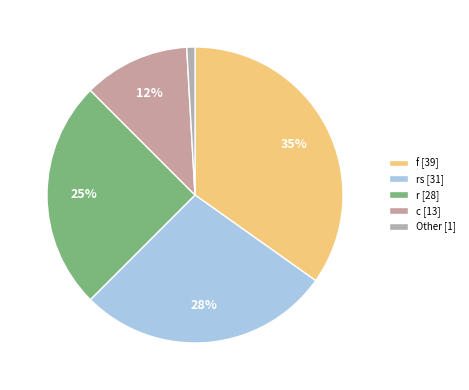

Count the number of slices in the pie.

5